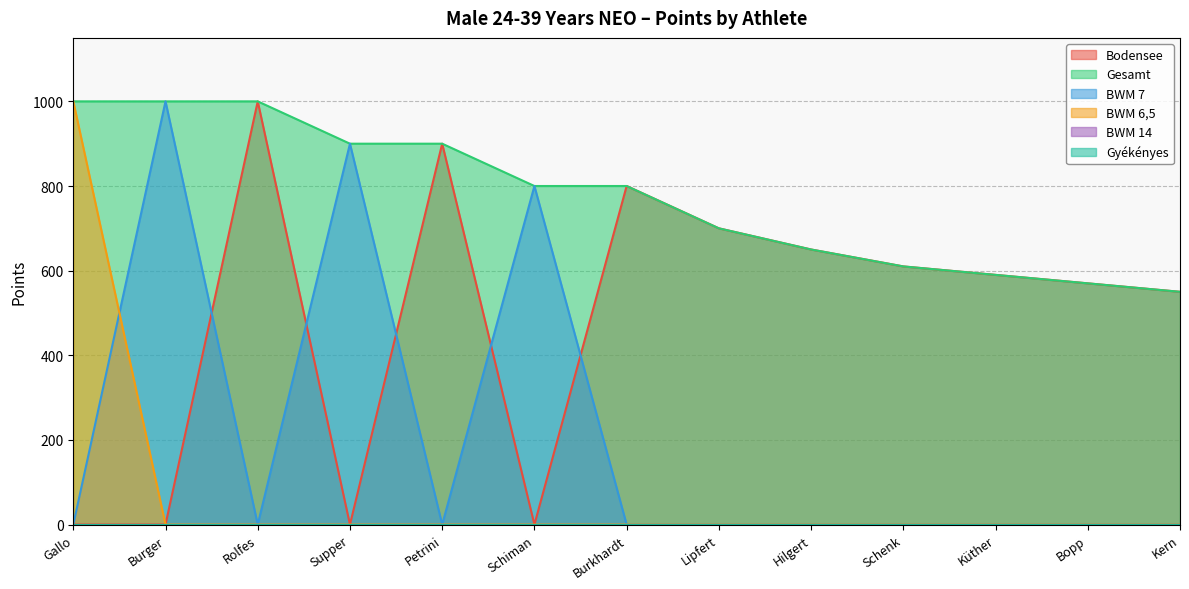

At which label is Bodensee closest to 500?

Kern